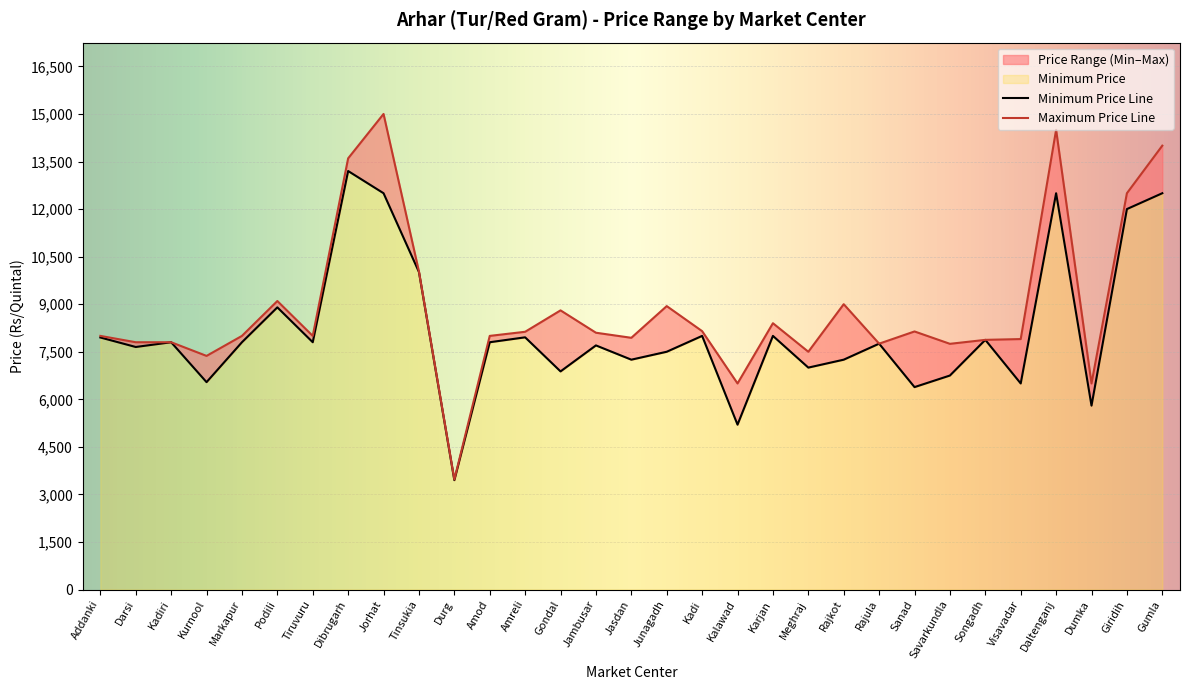

At how many categories does at least one series exceed 10848?

5